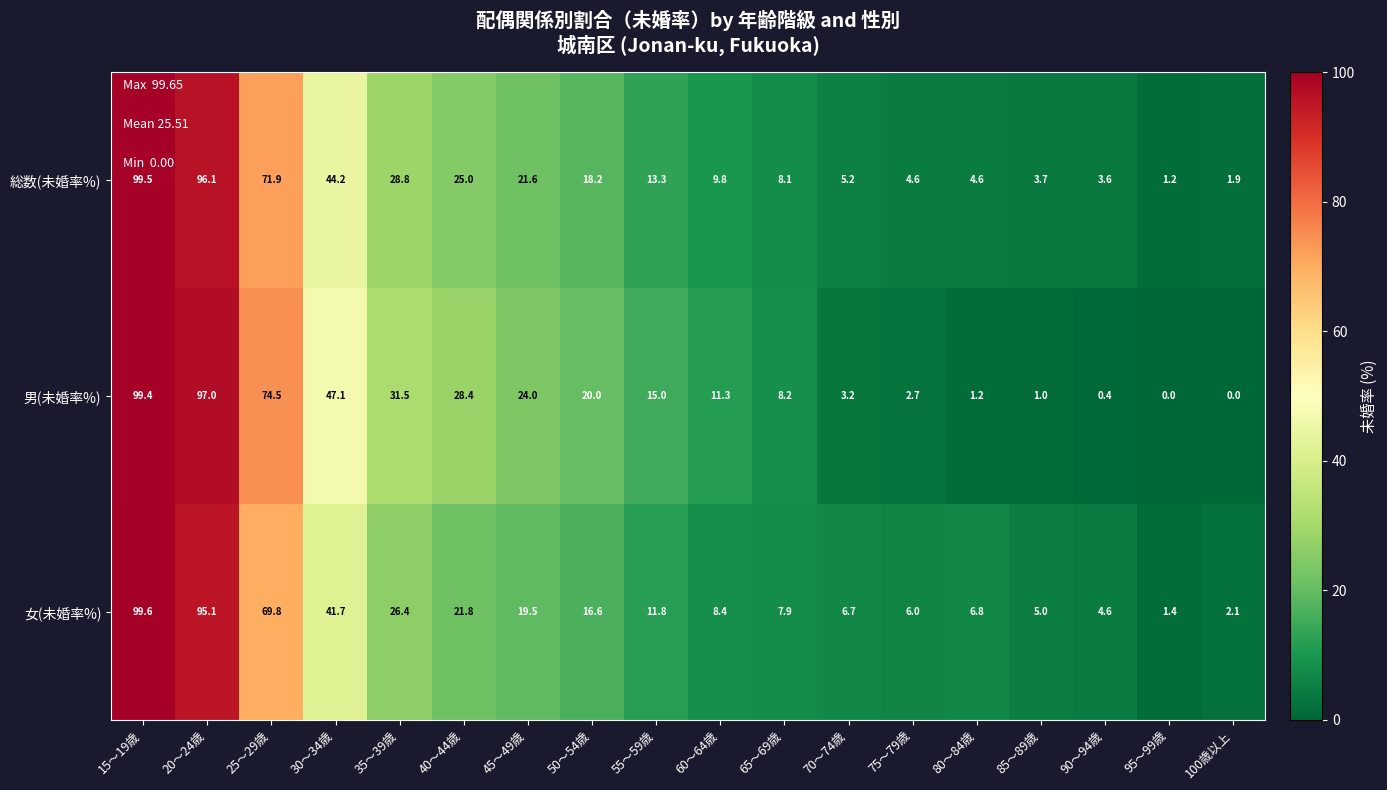

What is the highest value of the 総数(未婚率%) series?

99.5